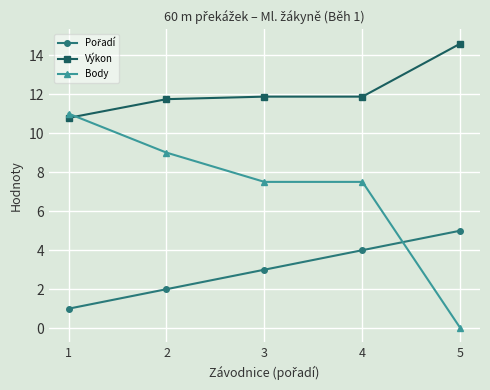

What is the difference between the second highest and minimum values in the Výkon series?

1.1